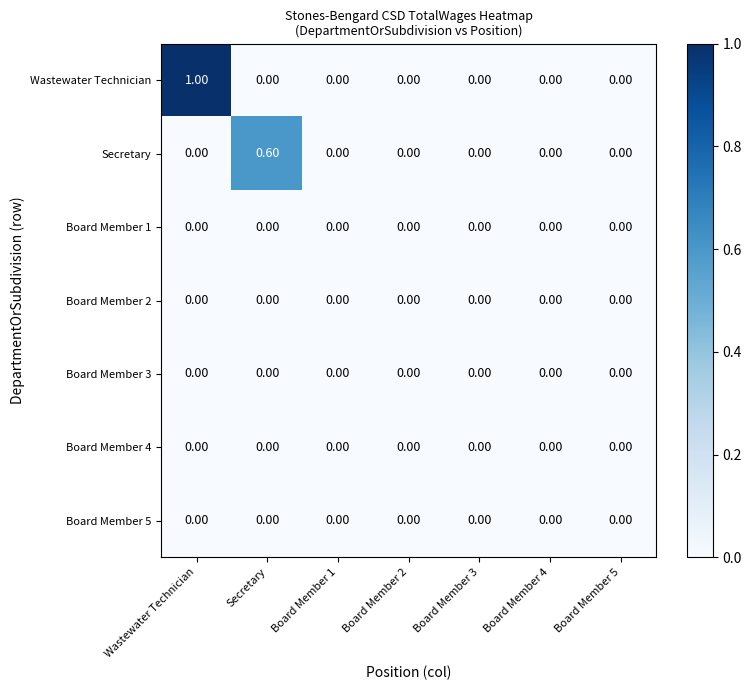

Which series has the widest spread of values?

Wastewater Technician